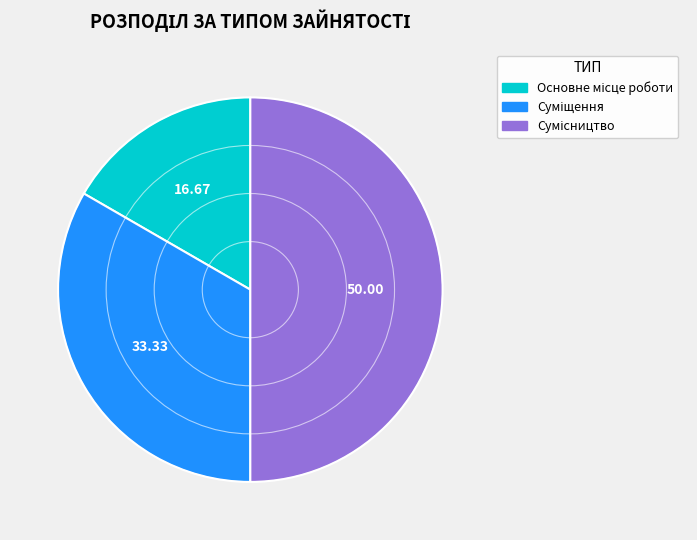

How many slices are in this pie chart?

3